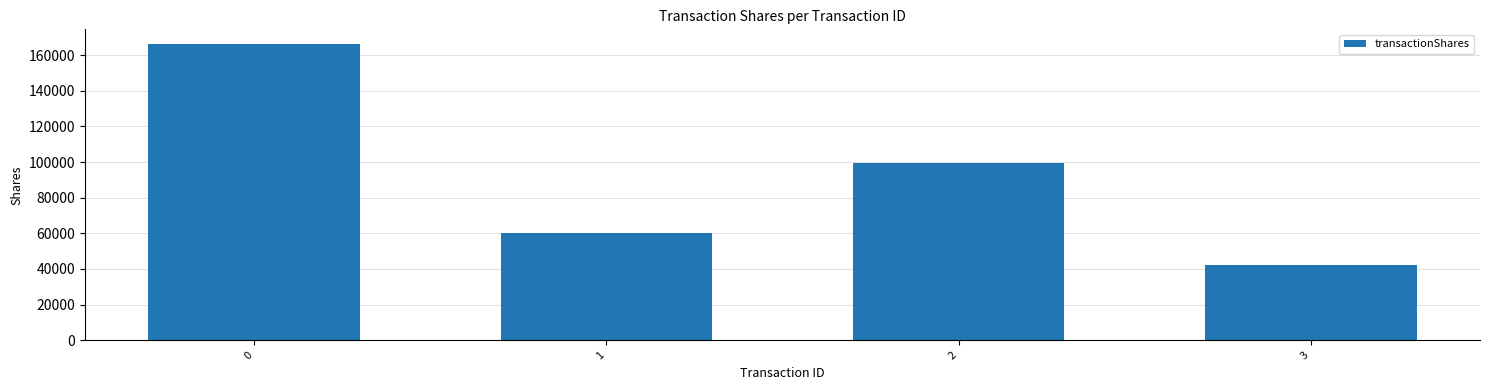

Reading right to left, extract all data points from this chart.

42083	99681	60030	166228